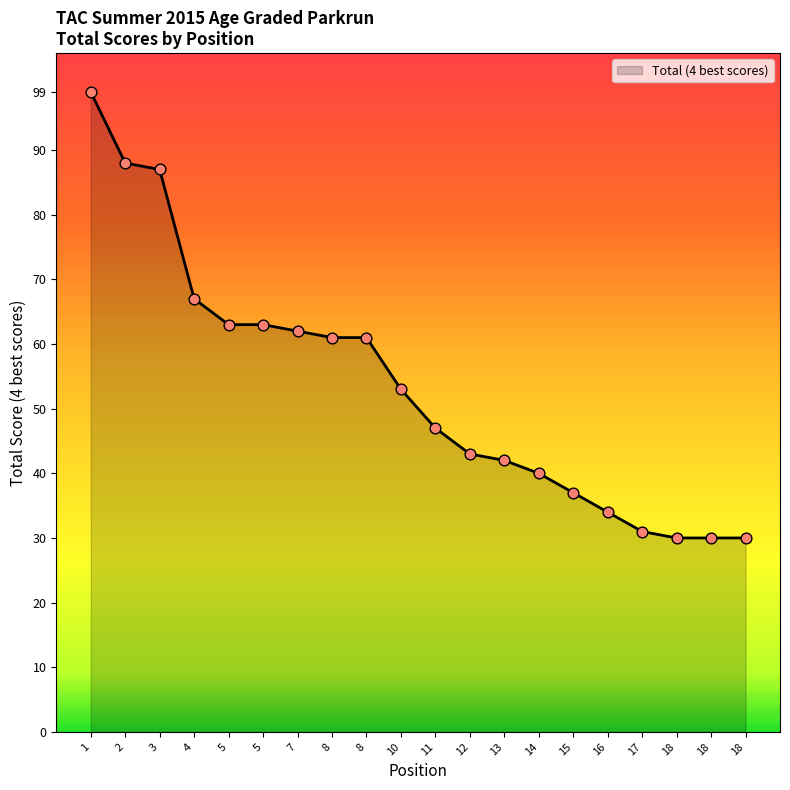

Between 11 and 4, which is larger?

4